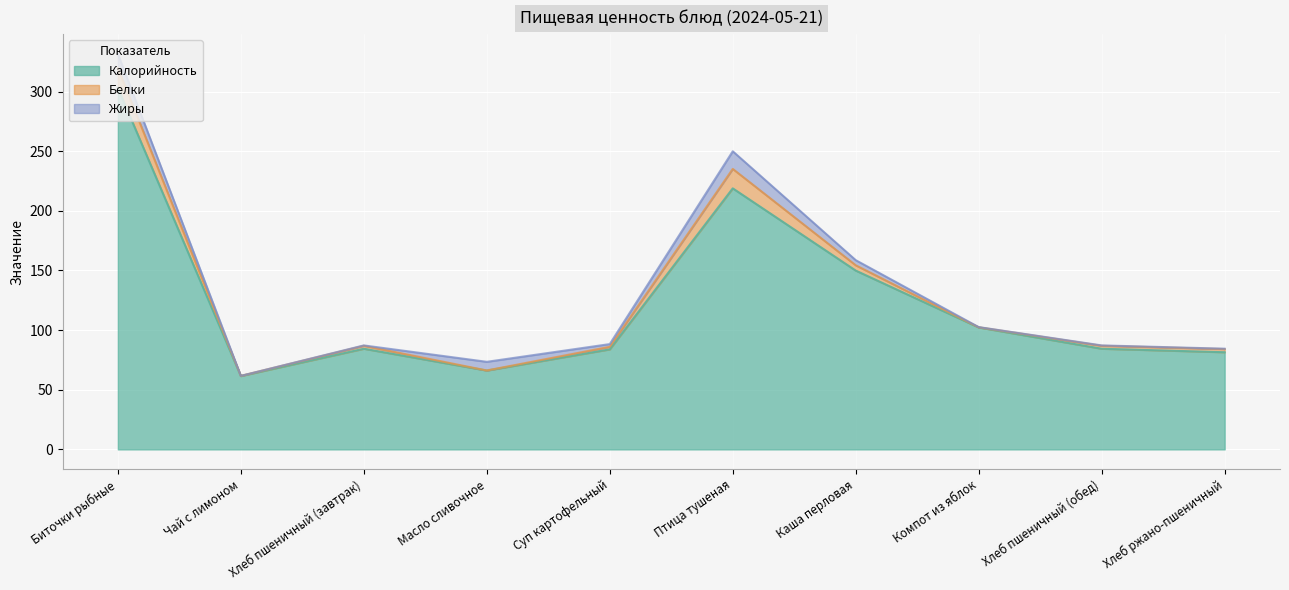

How many distinct data groups are displayed?

3